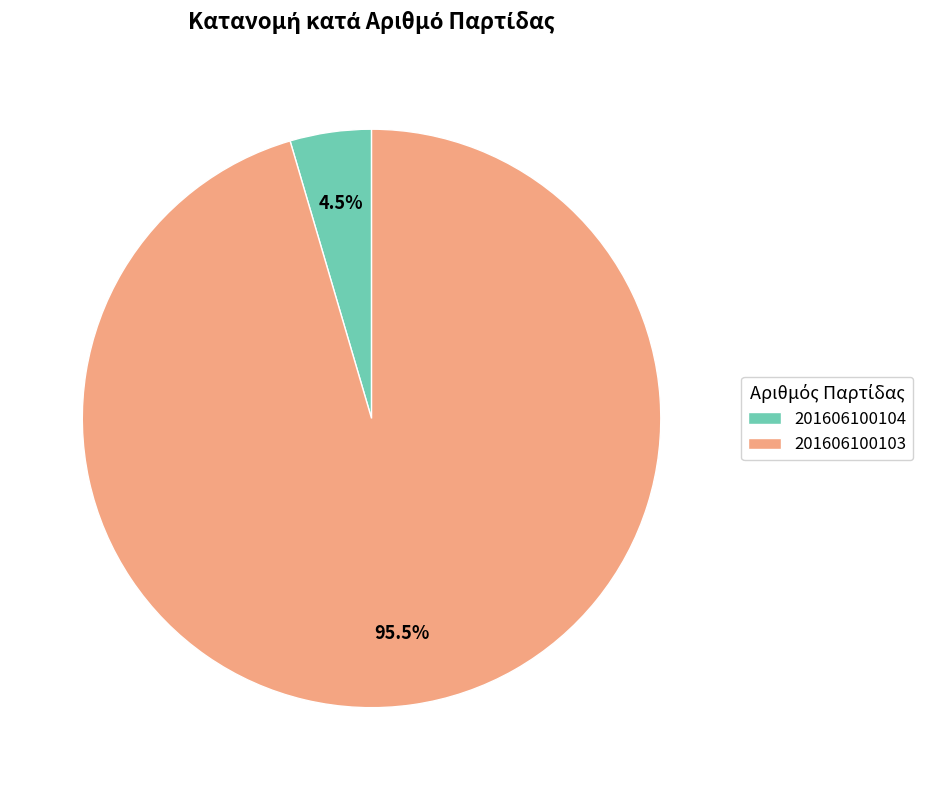

Which category has the biggest portion of the pie?

201606100103